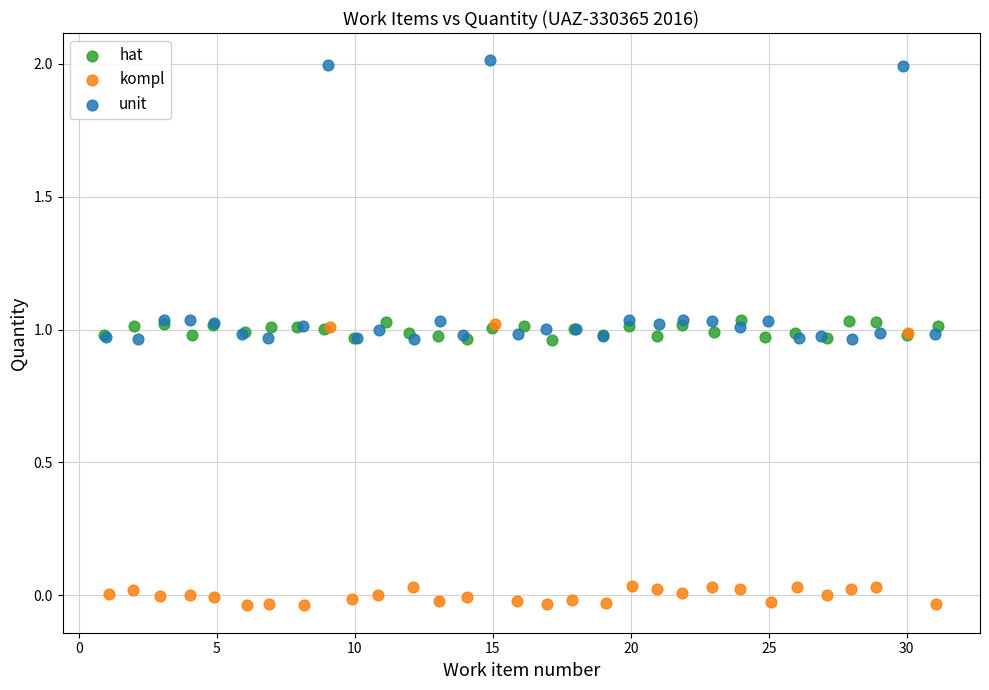

Which series contains the lowest Y value?

kompl